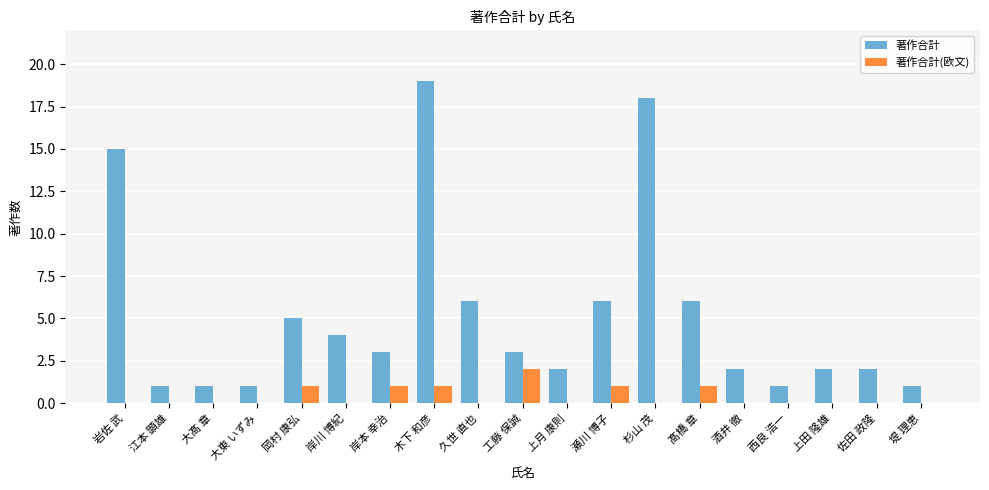

At which category is the sum across all series the highest?

木下 和彦